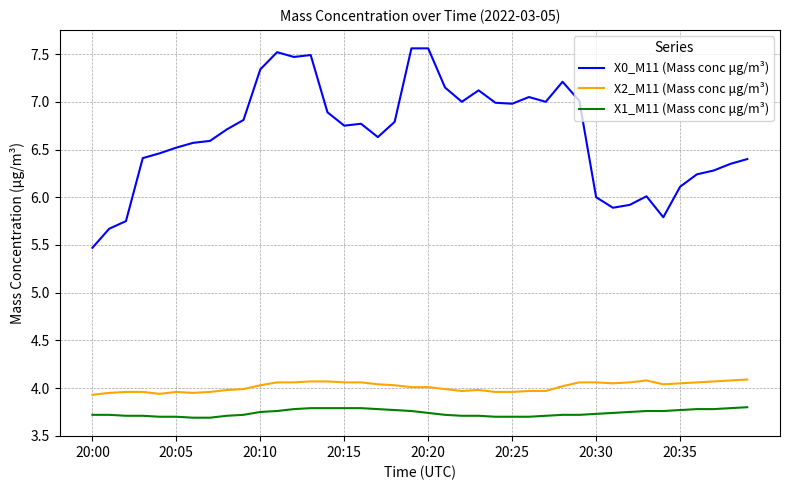

What are all the series names shown in the legend?

X0_M11 (Mass conc μg/m³), X2_M11 (Mass conc μg/m³), X1_M11 (Mass conc μg/m³)